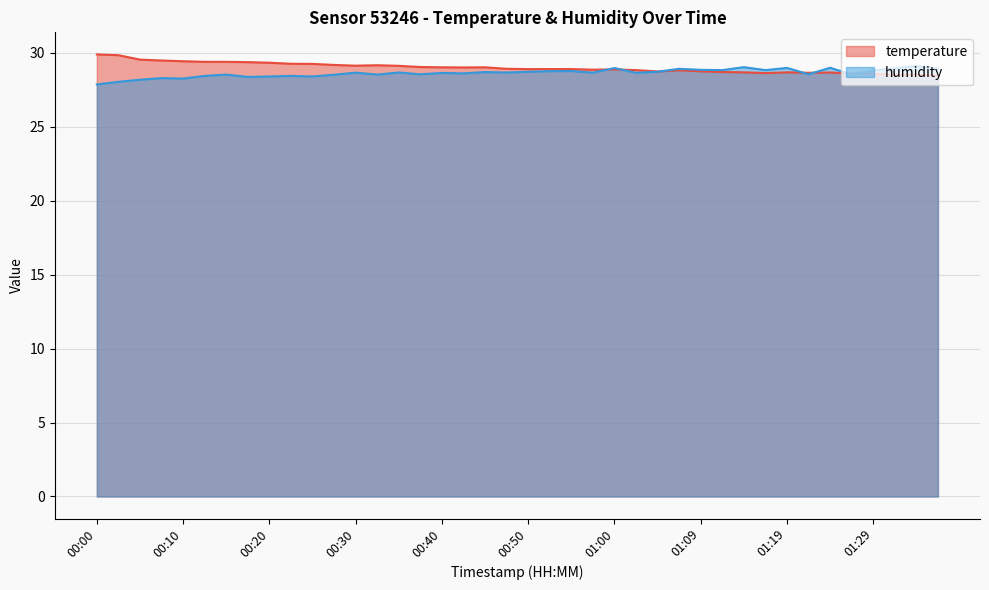

How many interior local peaks does the humidity series have?

14